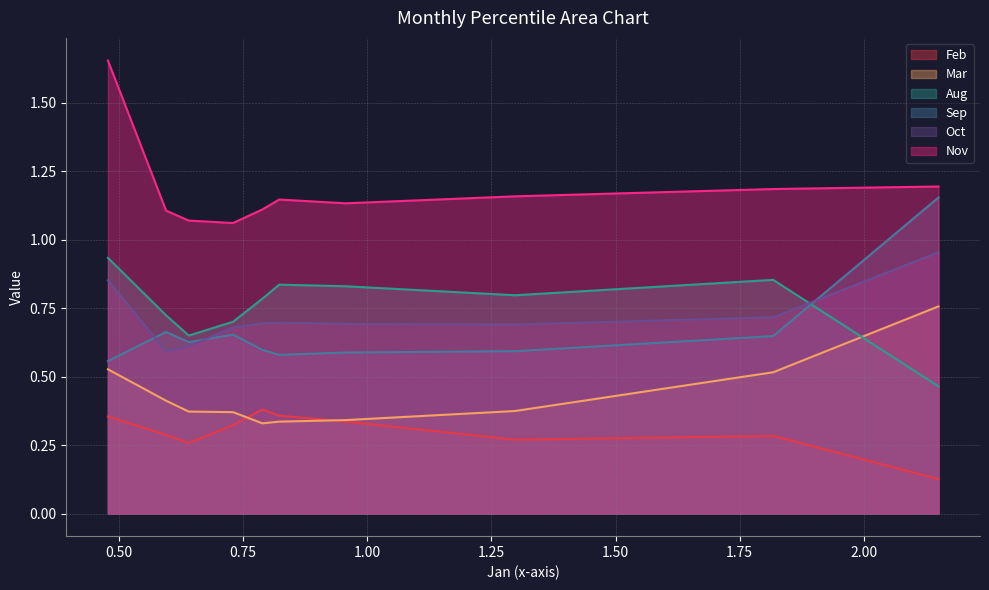

Read the Aug value at pct75.

0.6